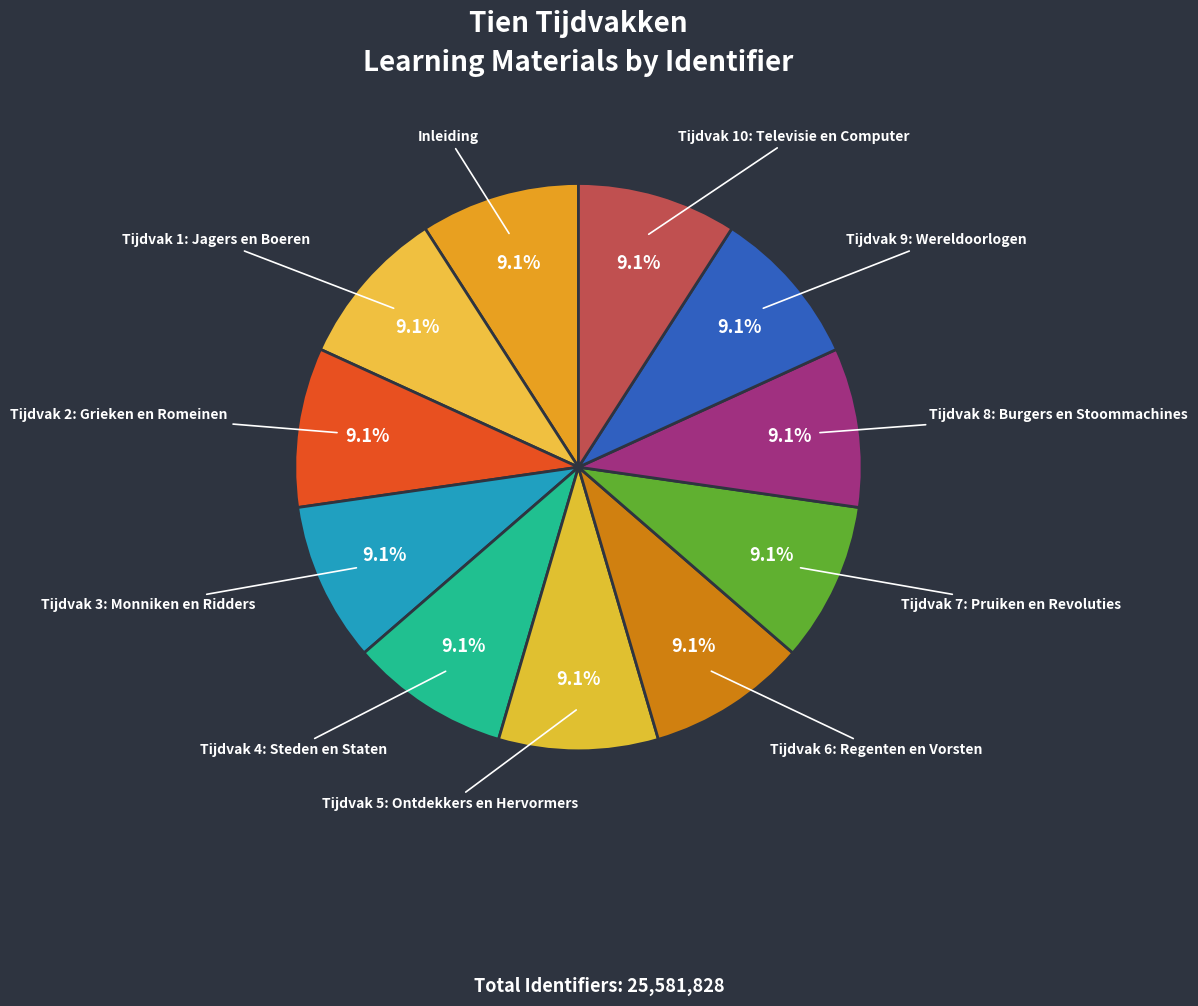

To the nearest percent, what portion does Inleiding represent?

9%